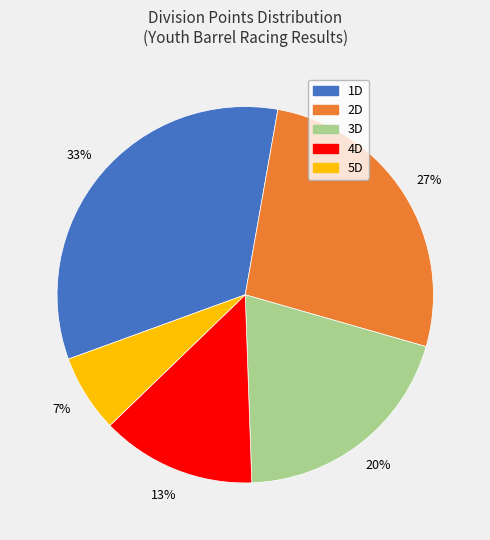

Which slice is the smallest?

5D